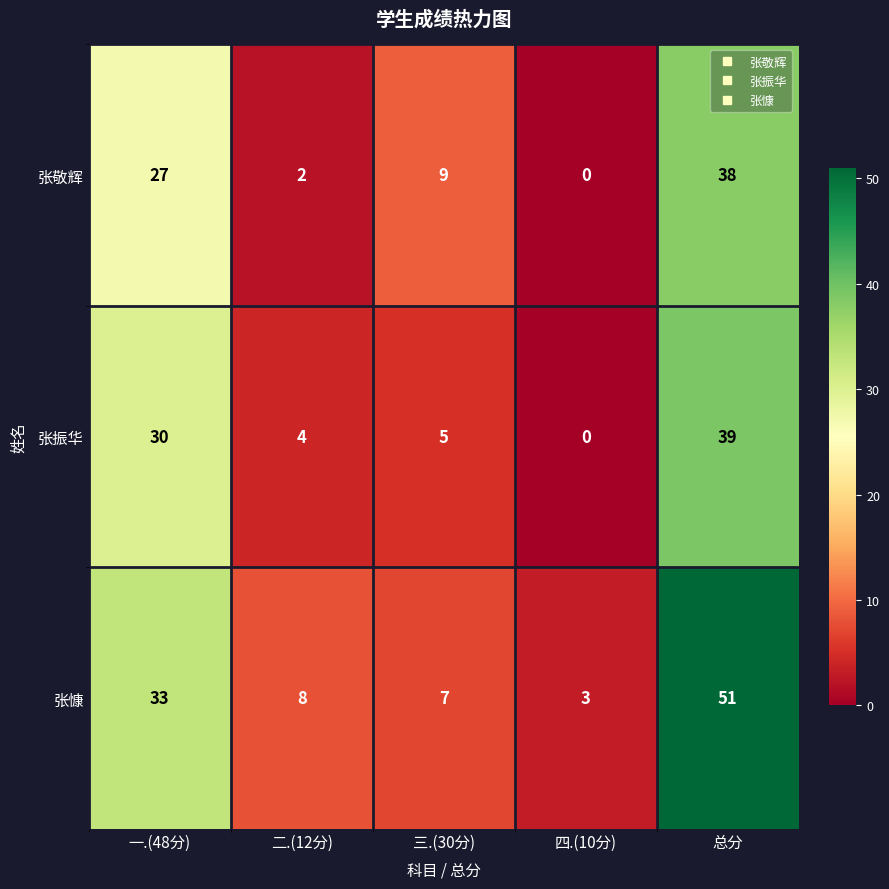

Between 一.(48分) and 三.(30分), which series saw the biggest shift?

张慷